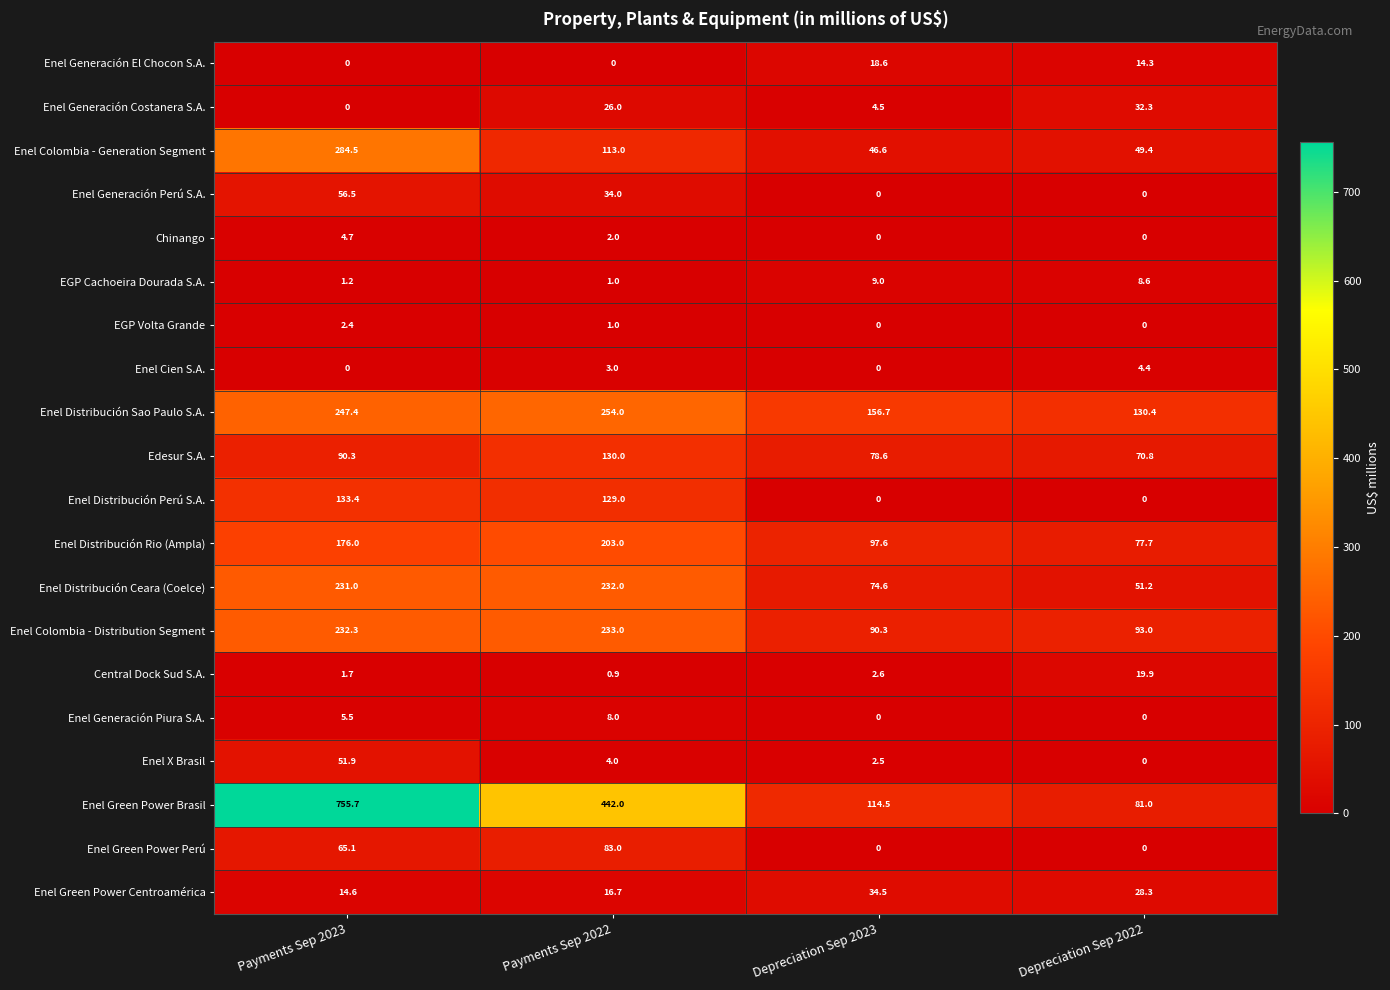

What value does the Enel Distribución Rio (Ampla) series have at Payments Sep 2023?

176.0